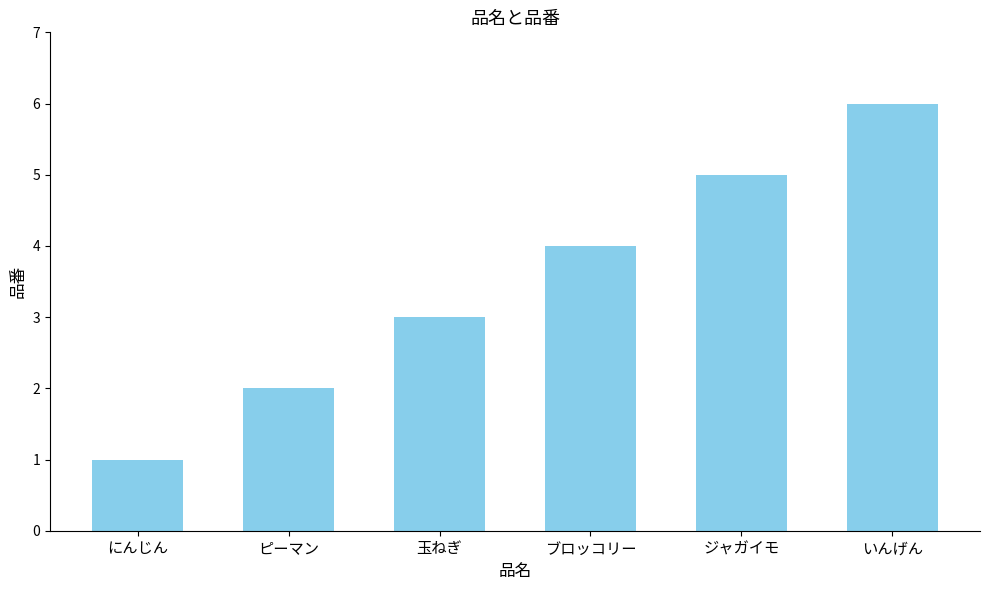

What is the sum of all values?

21